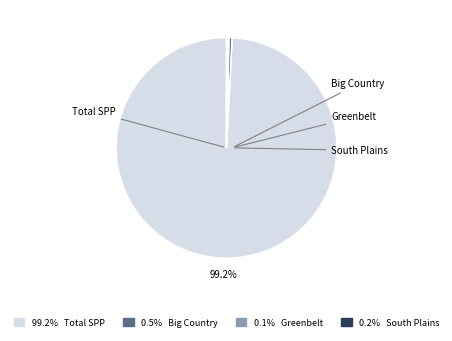

Is there a majority slice in this chart?

Yes